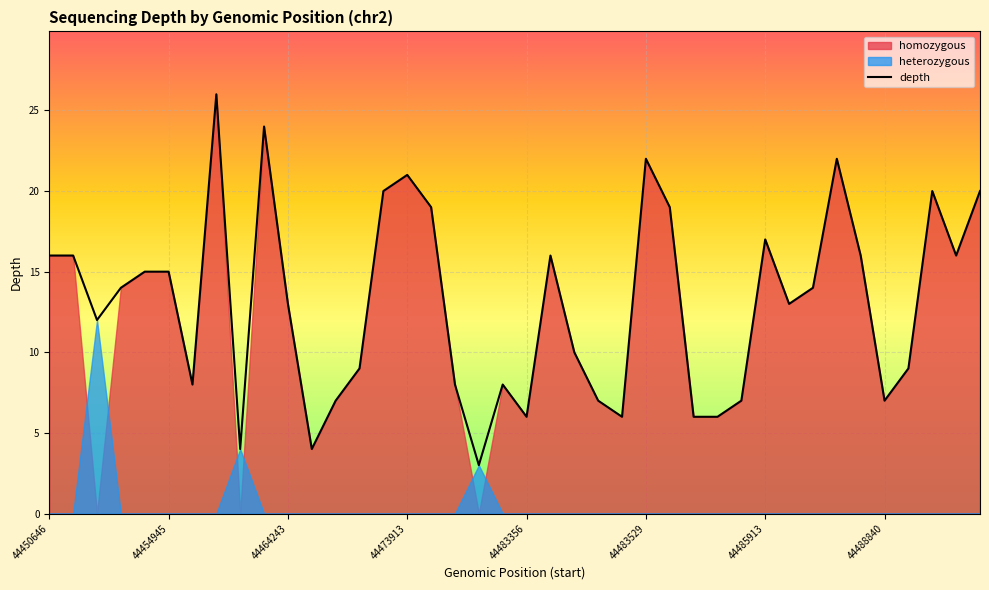

What is the ratio of the value at 38 to the value at 35?

2.3